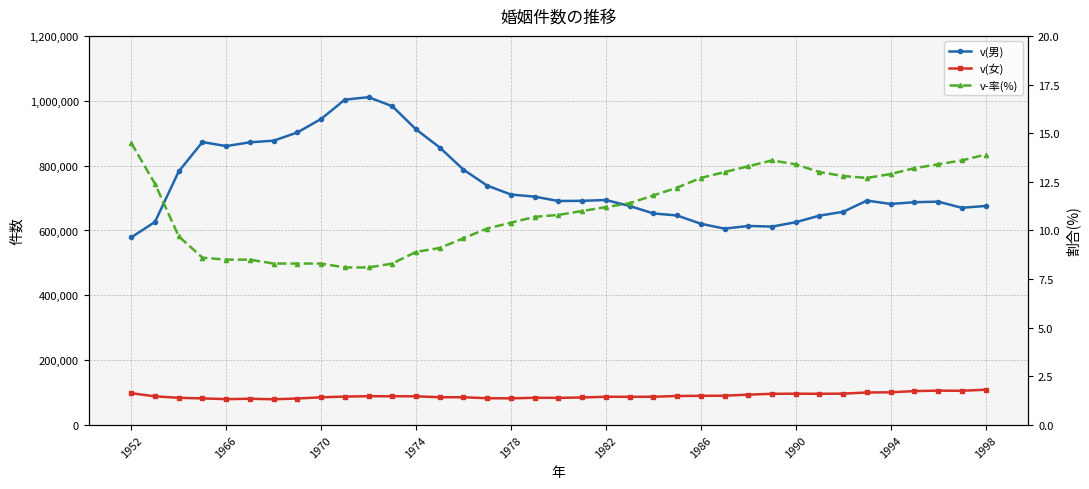

True or false: v-率(%) and v(女) cross at least once.

False